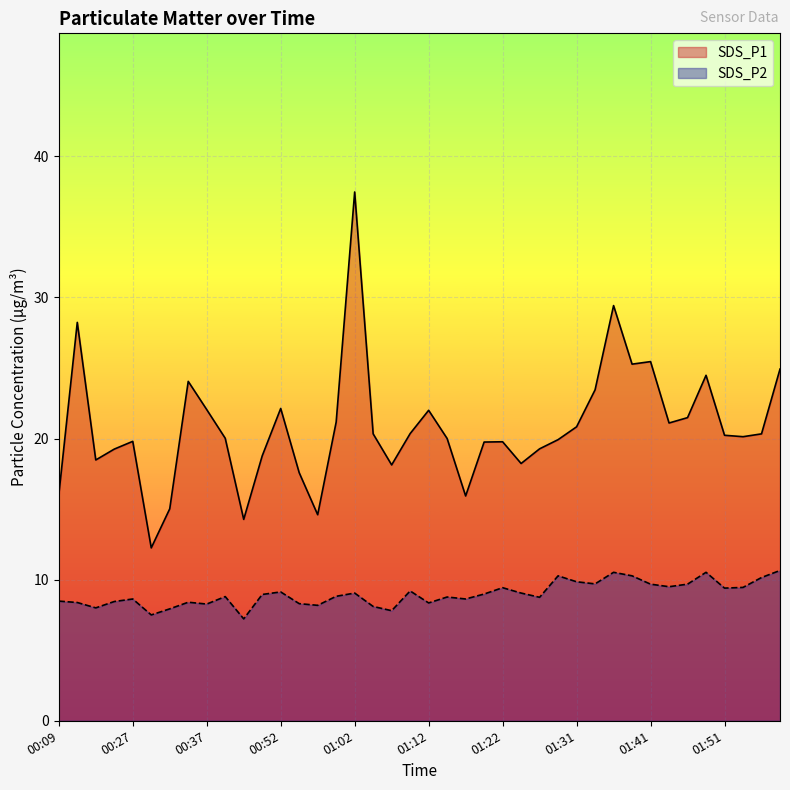

Rank the series at 01:51 from lowest to highest value.

SDS_P2, SDS_P1